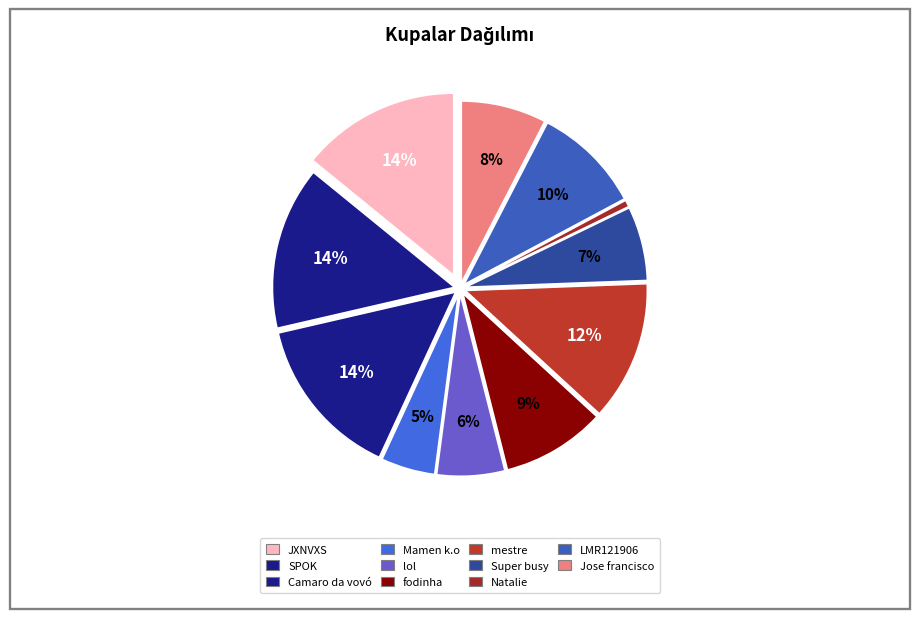

How many slices are in this pie chart?

11